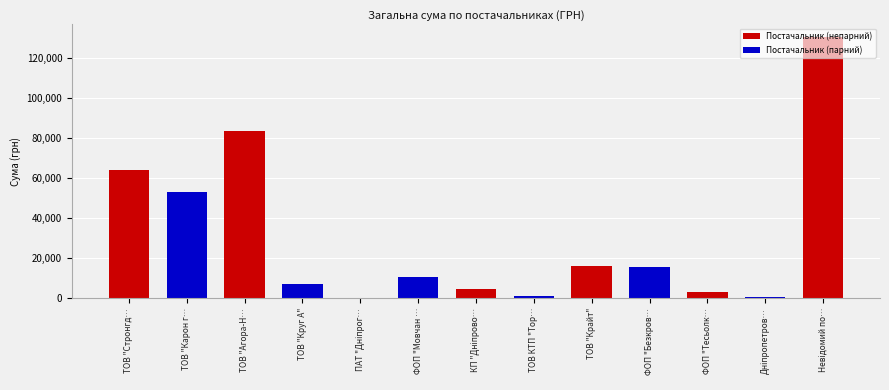

True or false: the data shows 195833.8 at ТОВ "Агора-Н".

False